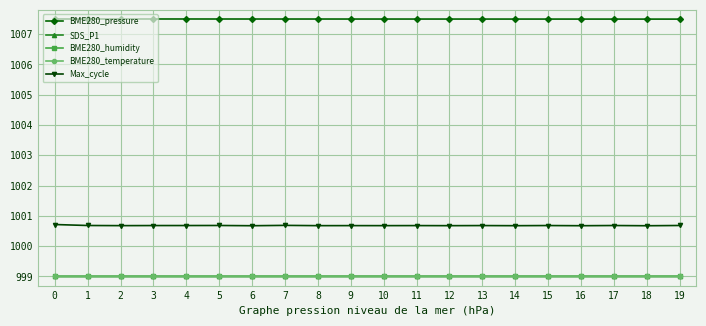

At how many categories does at least one series exceed 1007?

20